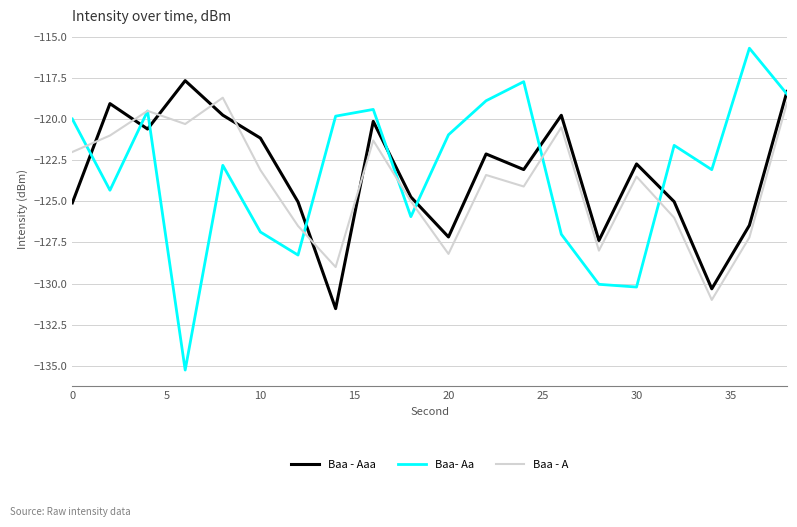

What is the difference between the second highest and minimum values in the Baa - Aaa series?

13.2